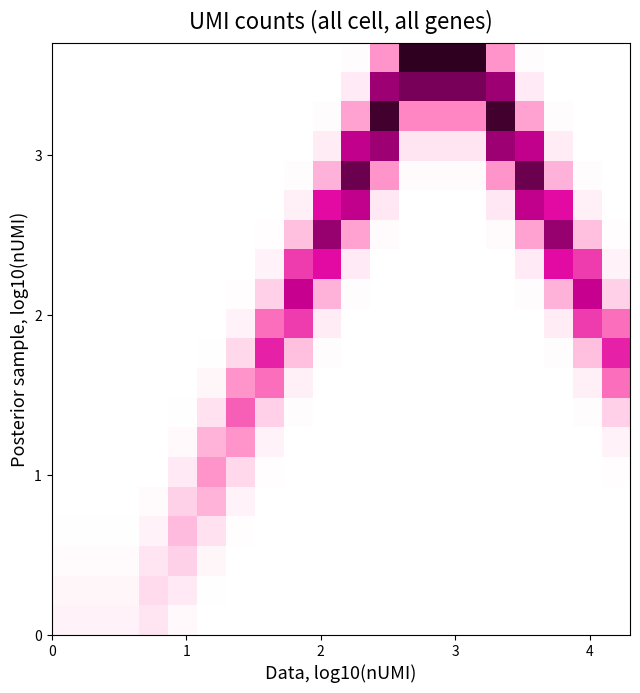

Count the number of data series in this chart.

20